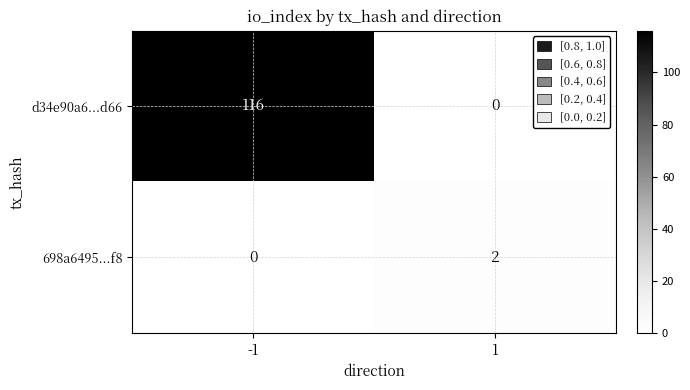

What is the difference between the highest and lowest values at -1?

116